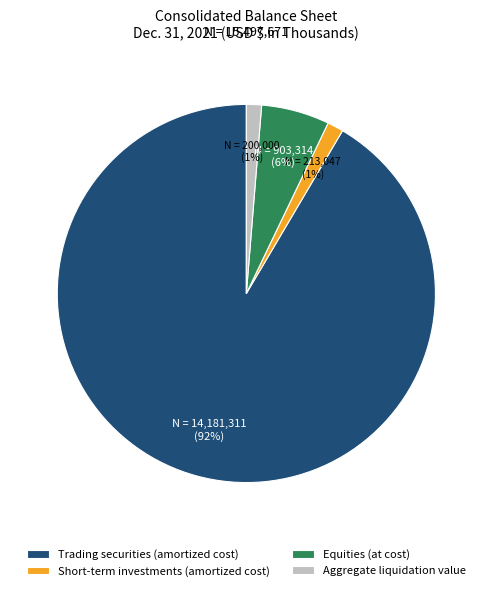

To the nearest percent, what is the combined percentage of Trading securities (amortized cost) and Aggregate liquidation value?

93%